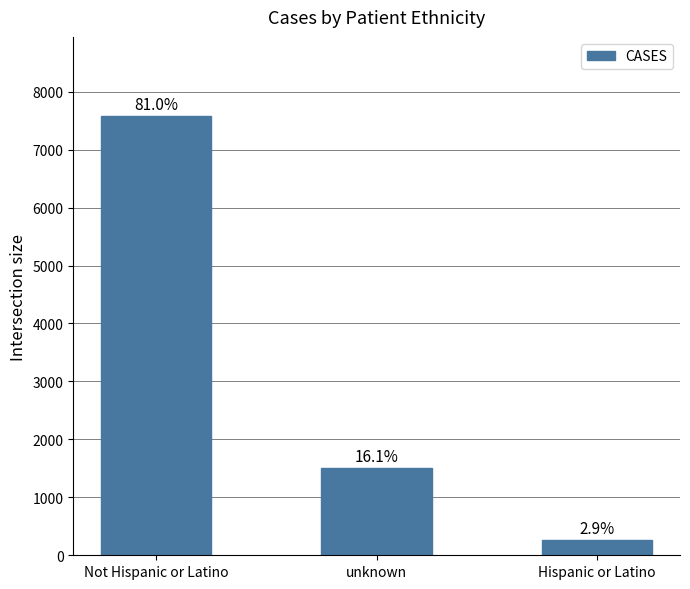

What position from the right is Hispanic or Latino?

1